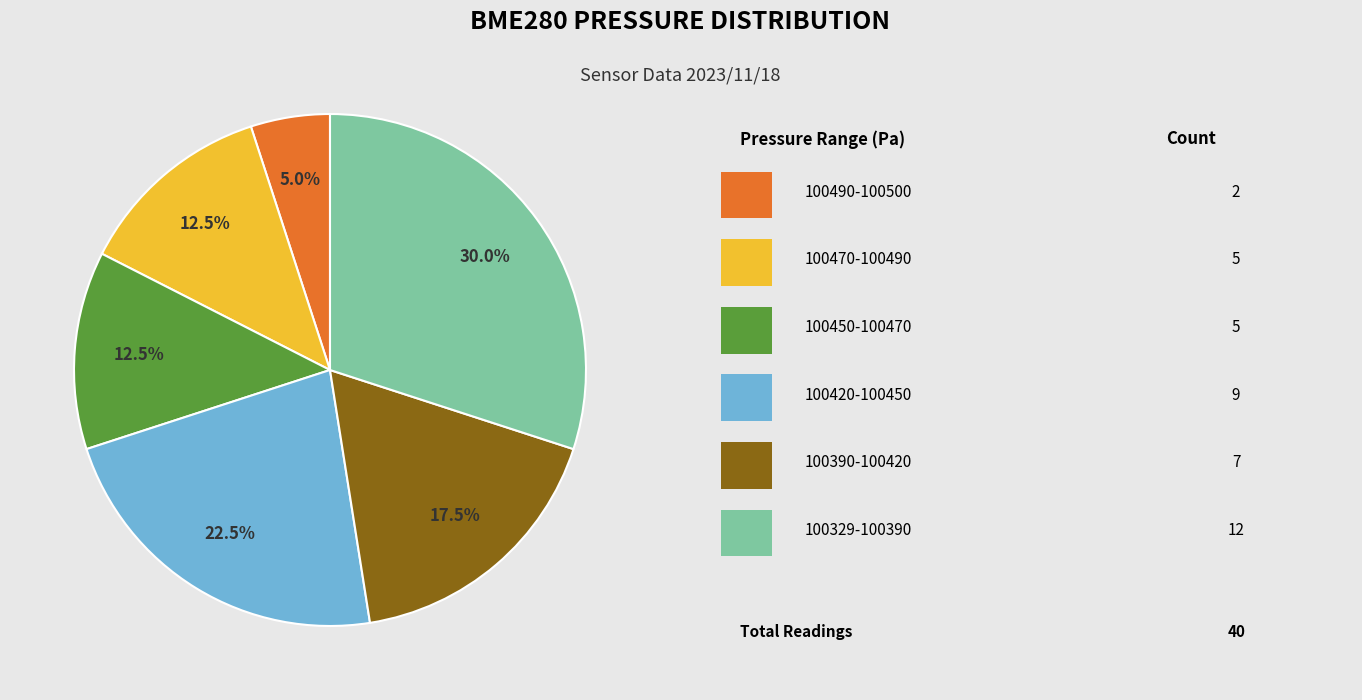

Is there any slice that represents more than half of the pie?

No